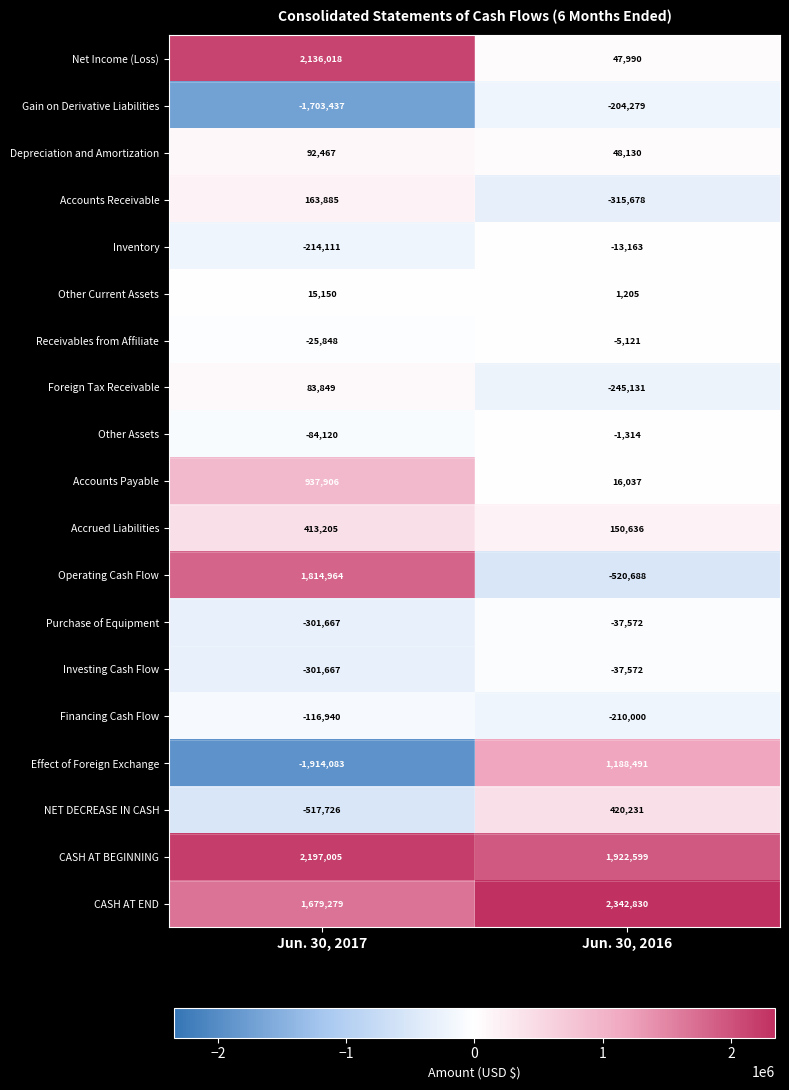

What is the difference between the NET DECREASE IN CASH values at Jun. 30, 2016 and Jun. 30, 2017?

937957